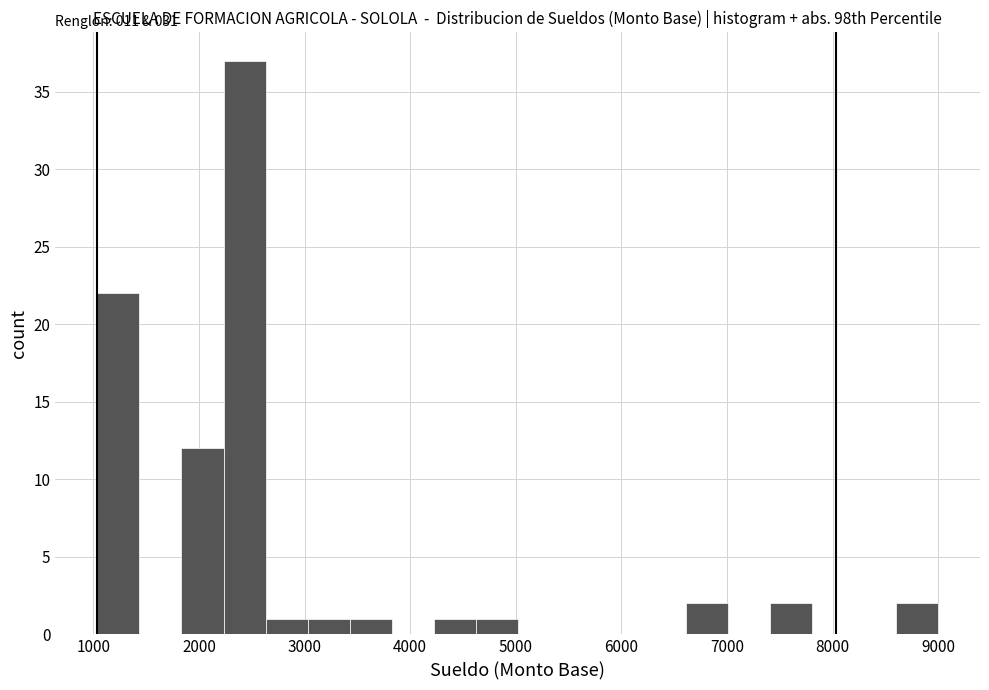

Around what value on the x-axis is the tallest bar? Give the approximate position of its centre, as read against the axis.

2400